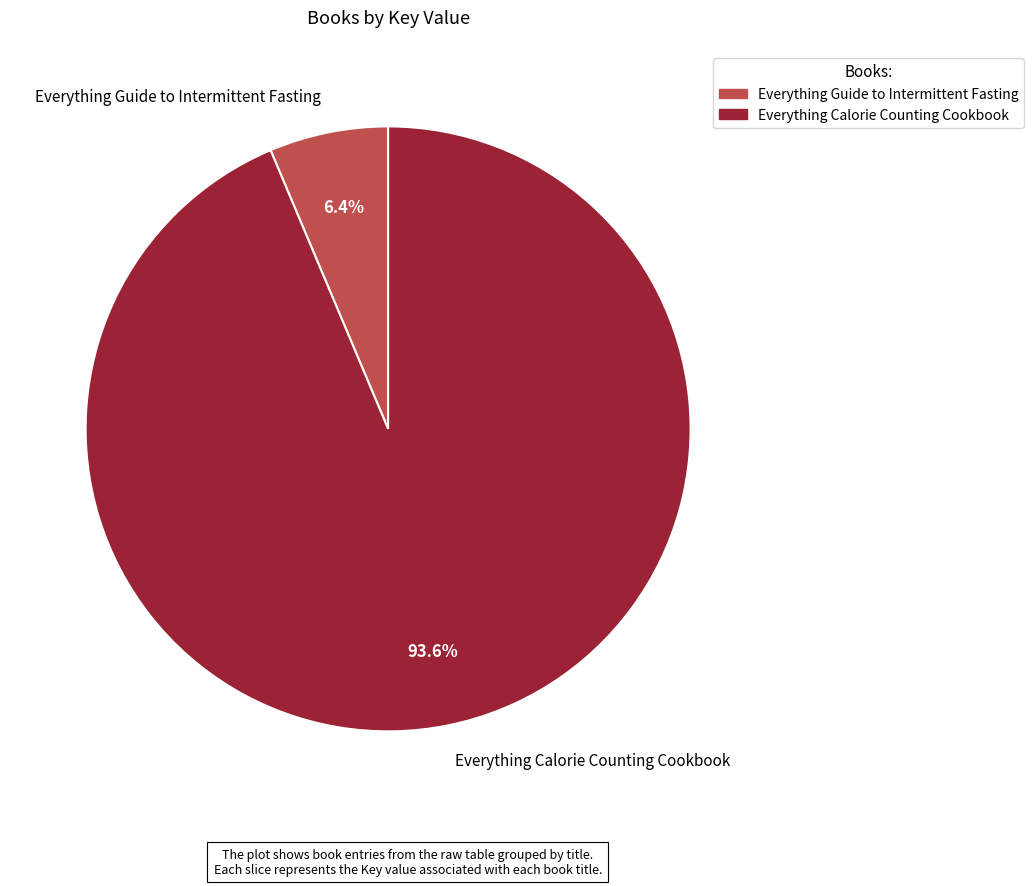

What is the majority slice?

Everything Calorie Counting Cookbook